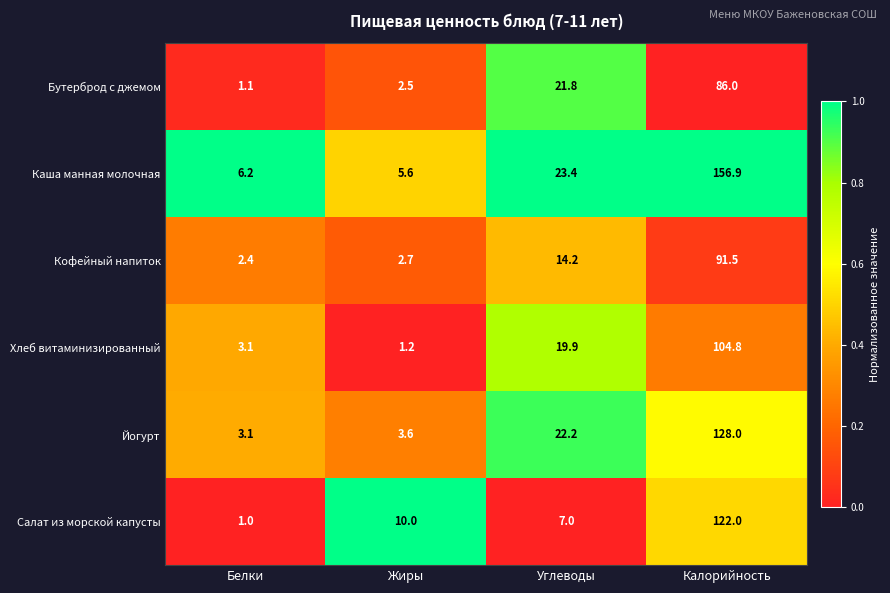

What is the spread (max minus min) of values at Жиры?

8.8